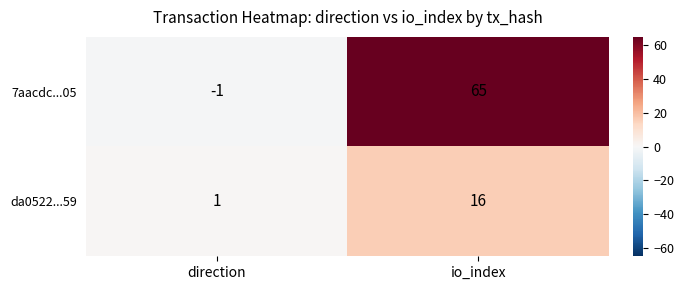

True or false: da0522...59 has a value of 1 at direction.

True